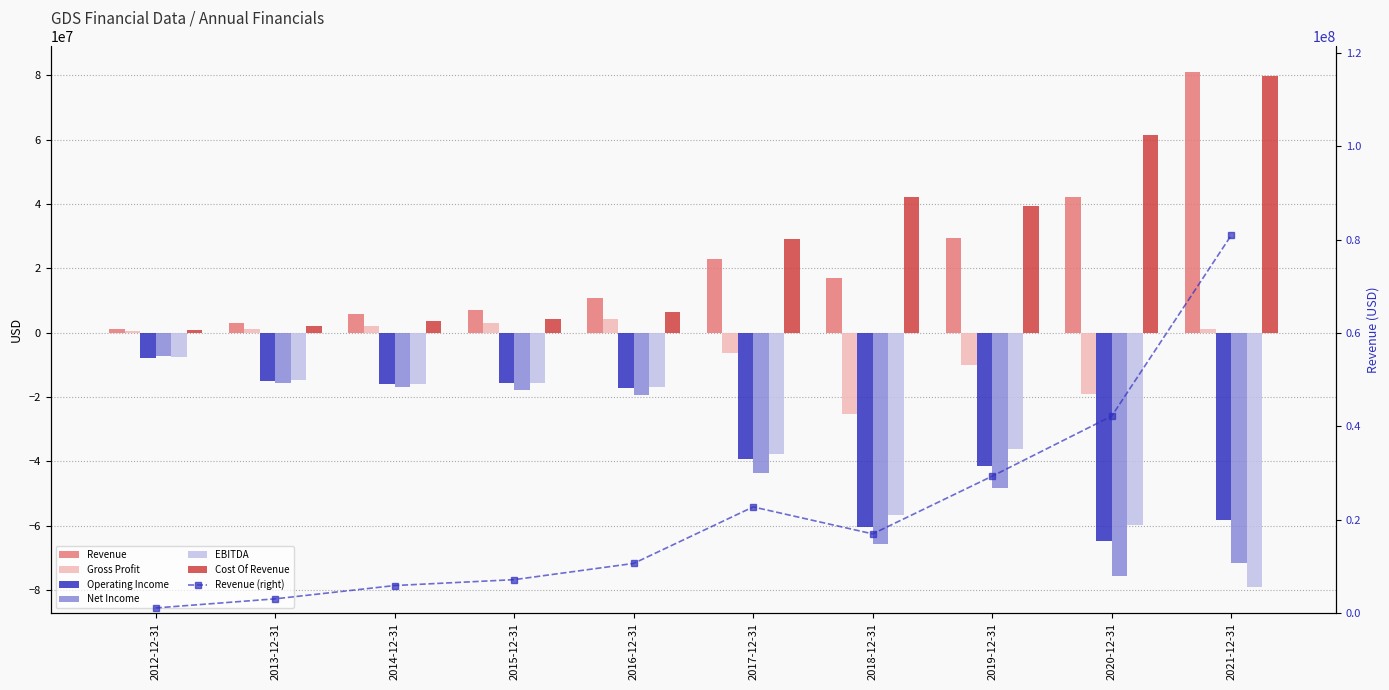

How many groups of bars are there?

10